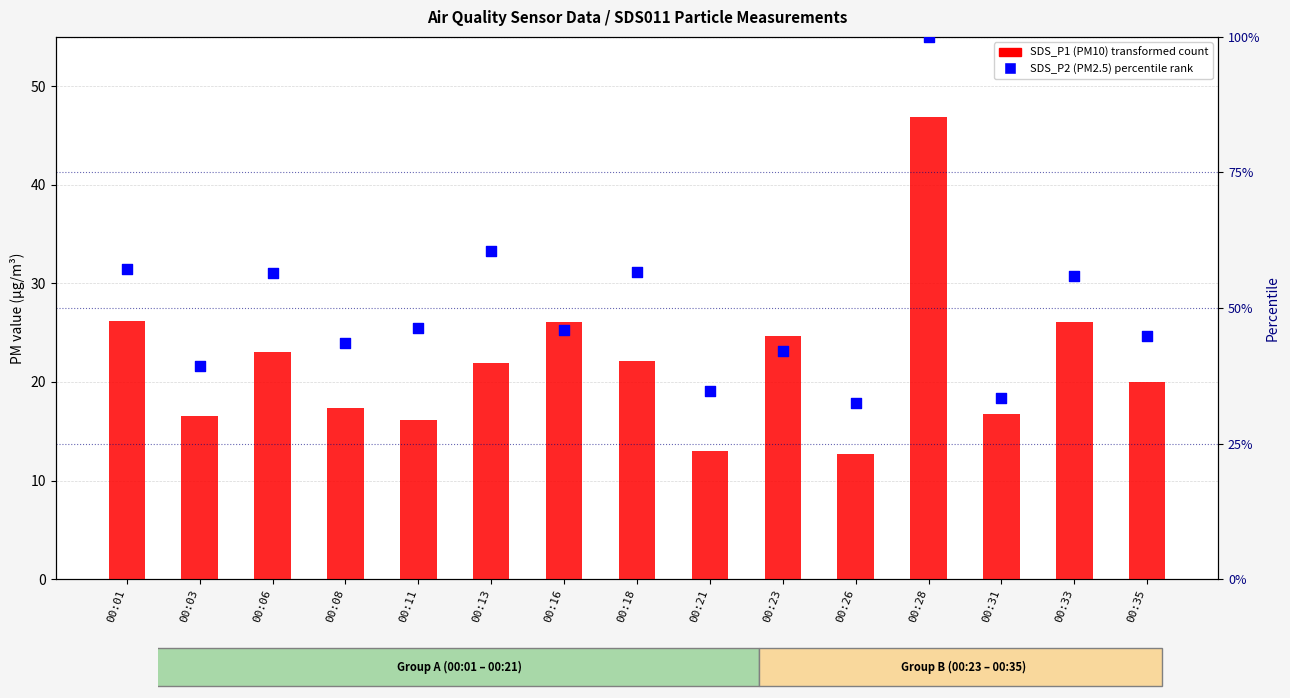

Which series has the largest total across all categories?

SDS_P2 (PM2.5, scaled)